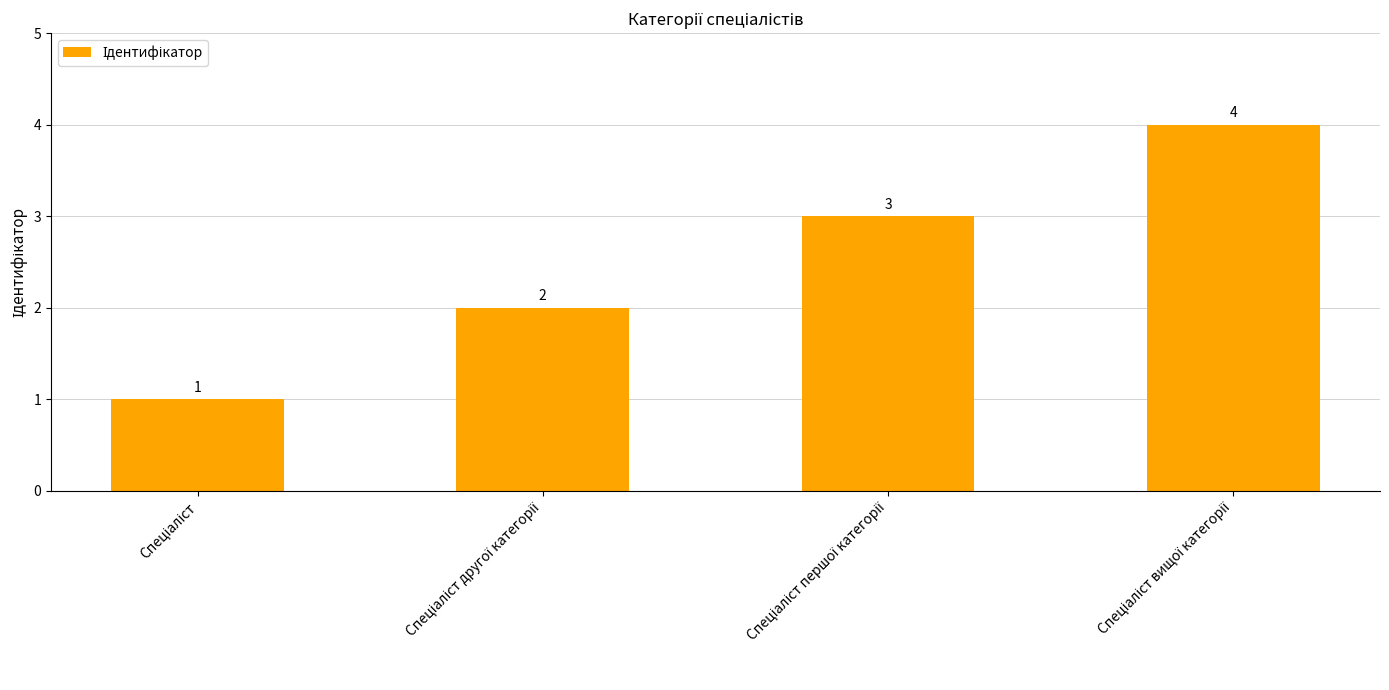

What is the greatest value displayed?

4